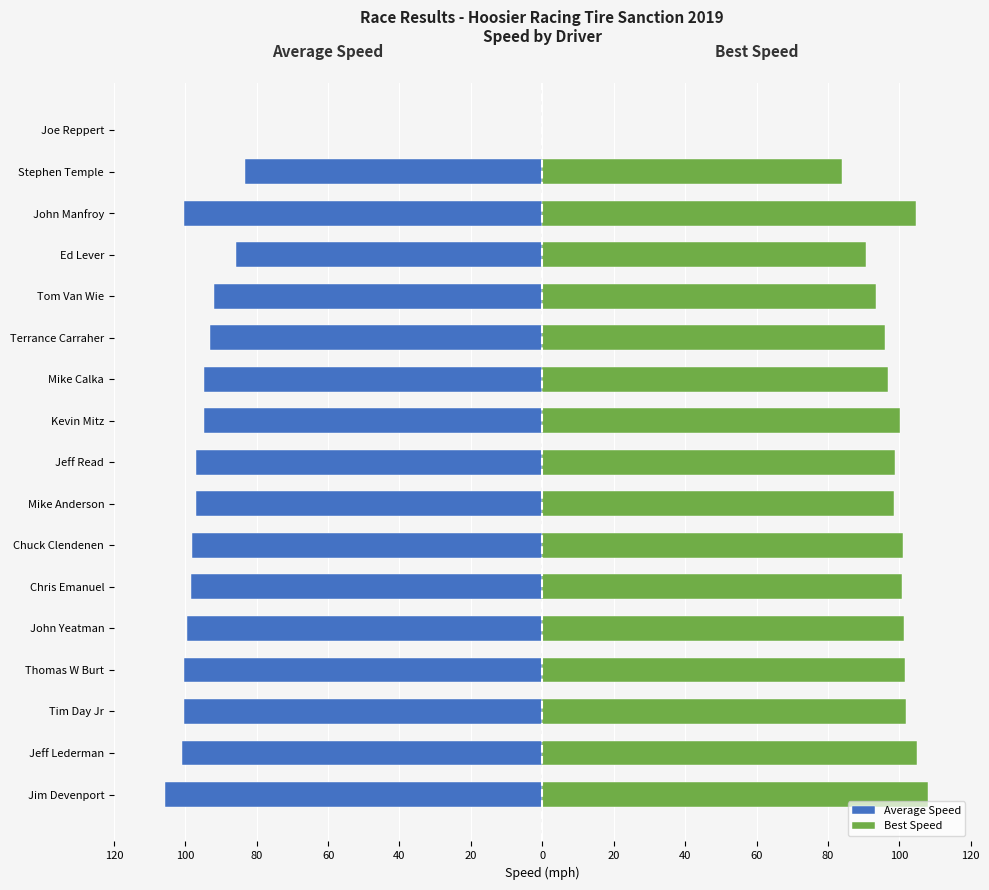

What is the sum of the Best Speed values at Kevin Mitz and Jeff Lederman?

205.3